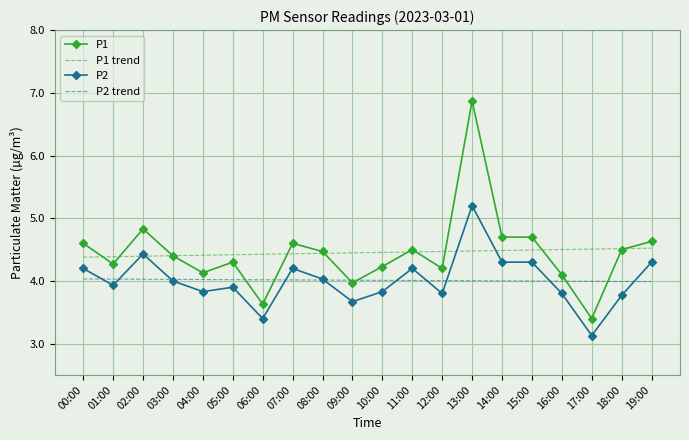

What is the difference between the highest and lowest values at 18:00?

0.7